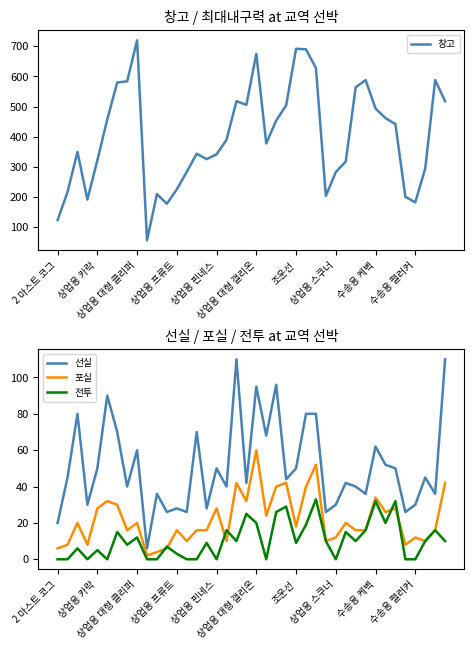

Rank the series at 13 from highest to lowest value.

창고, 선실, 포실, 전투